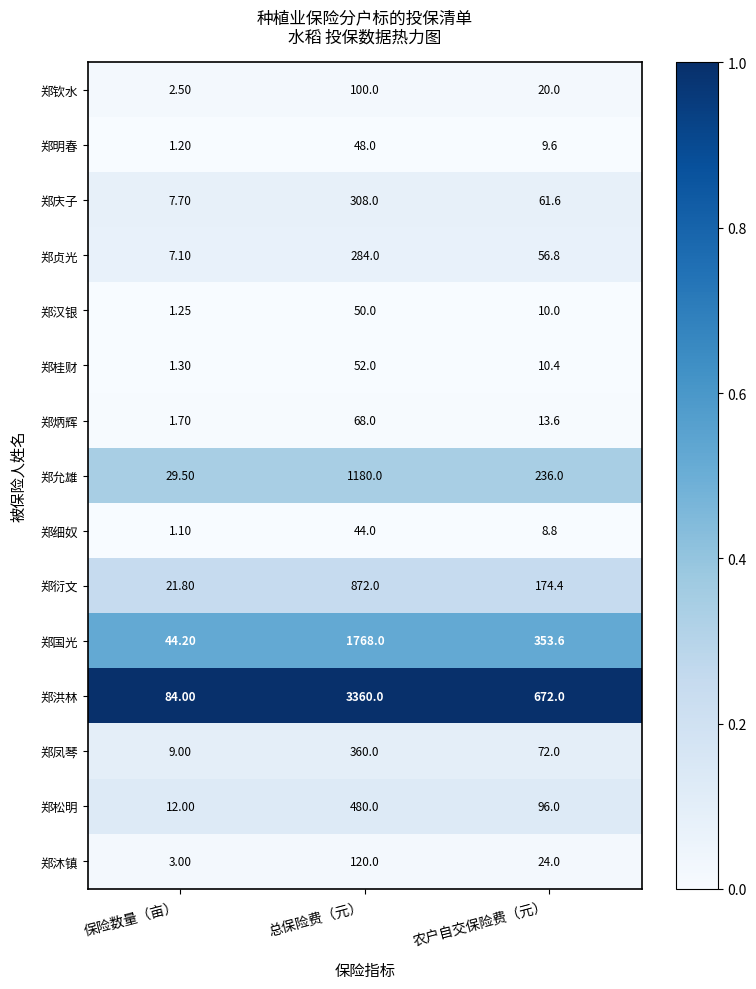

At which category is the sum across all series the highest?

总保险费（元）